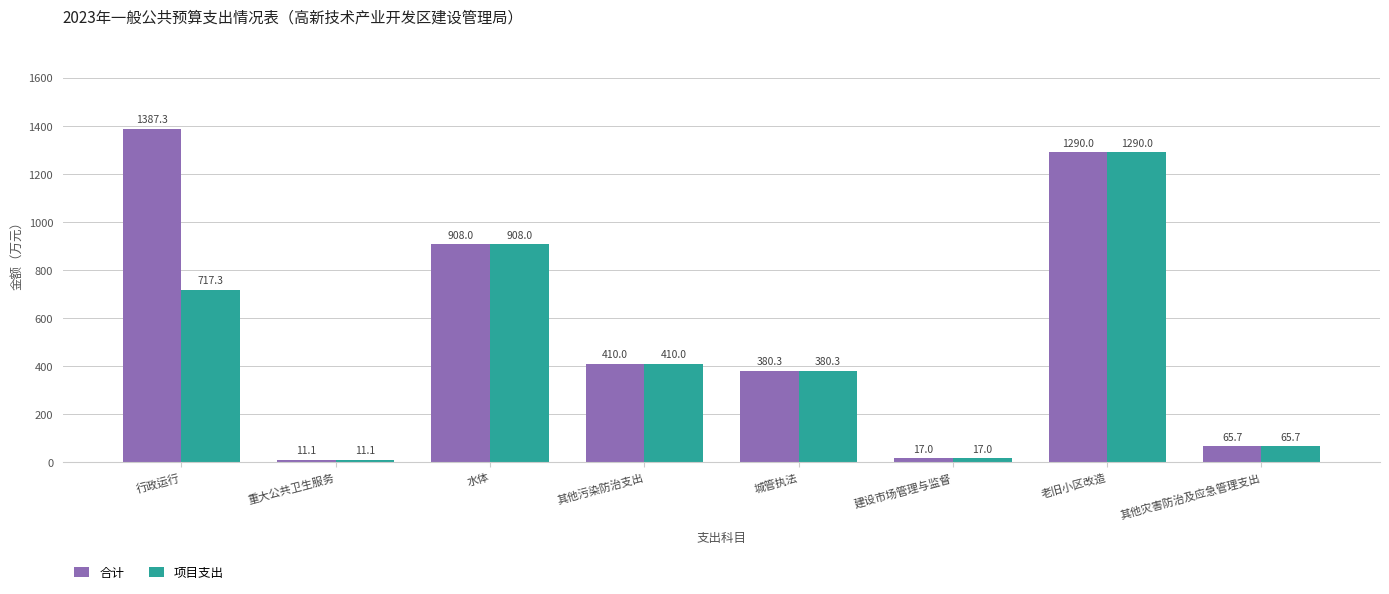

What is the difference between the maximum and second lowest values in the 合计 series?

1370.3